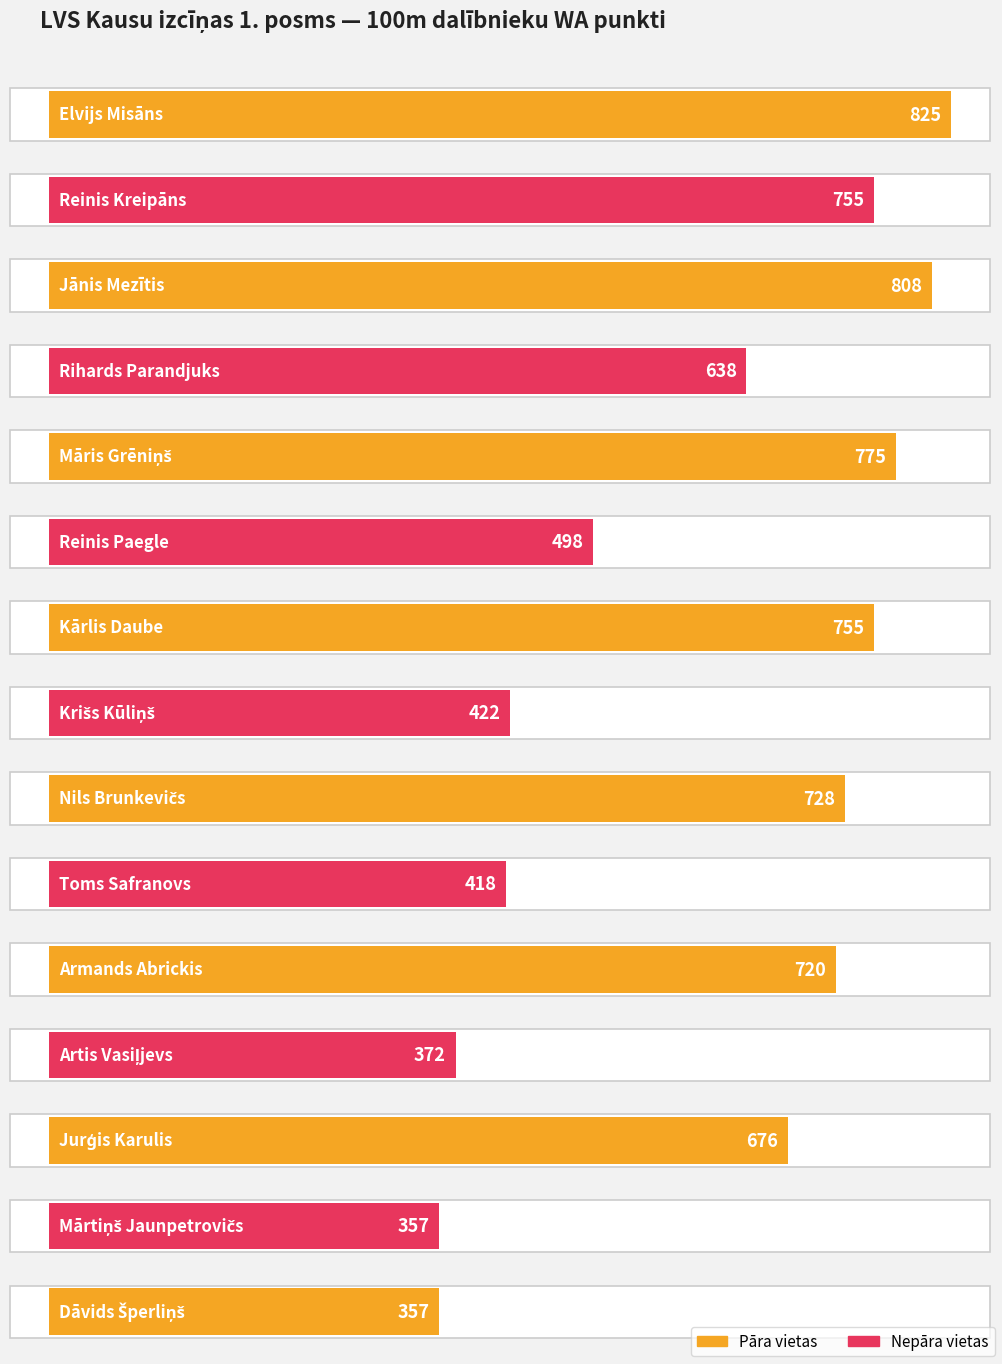

Which category has the highest value in the WA series?

Elvijs Misāns